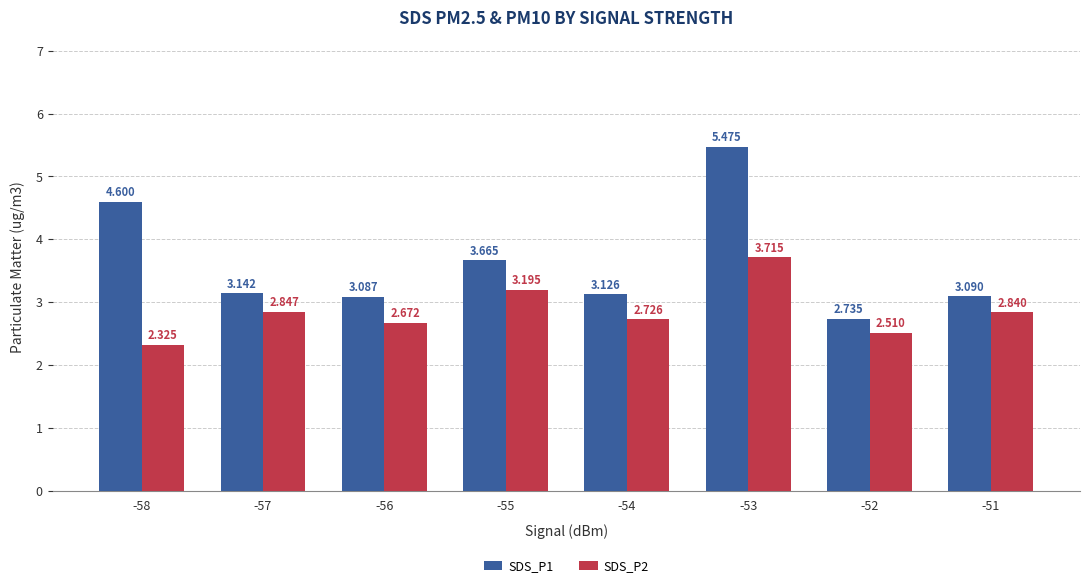

The value of SDS_P1 at -56 is 0.9. True or false?

False